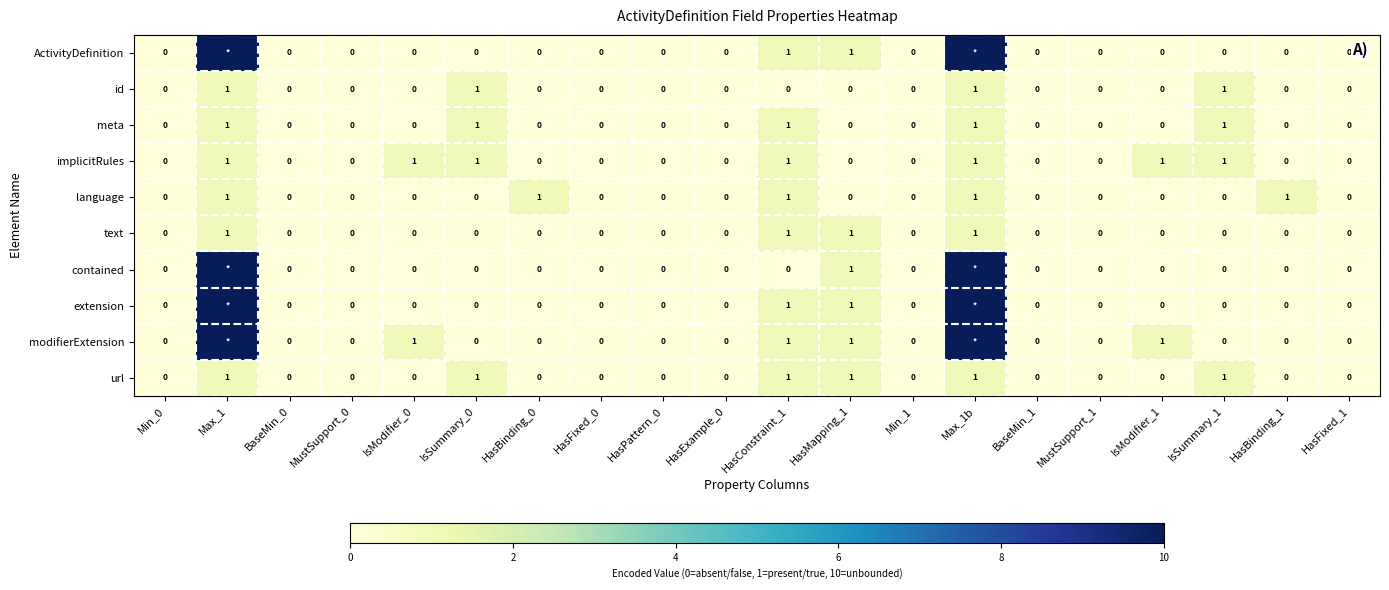

Count the meta values in the range 0 to 1.

20